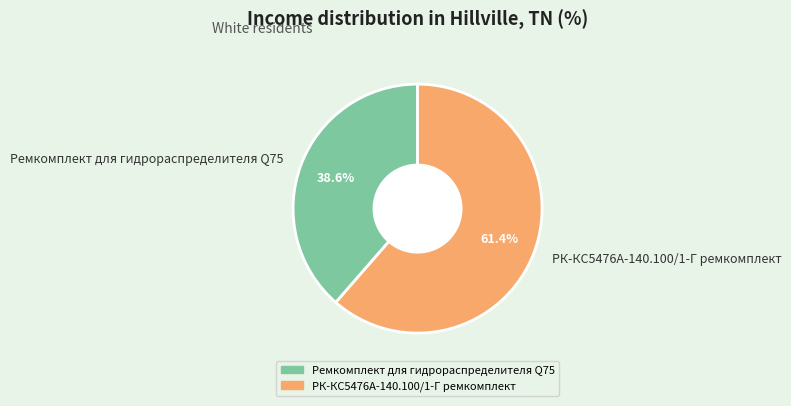

Is it true that Ремкомплект для гидрораспределителя Q75 is 25% of the pie?

False